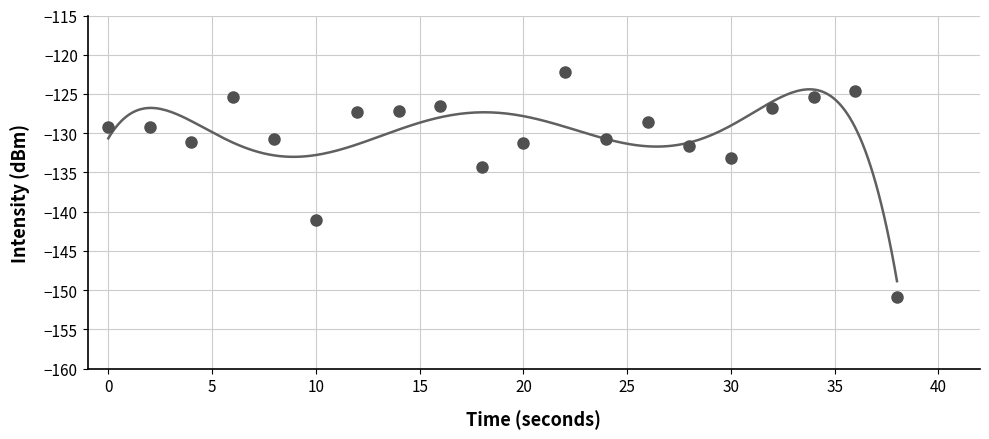

How many values are below -129?

11